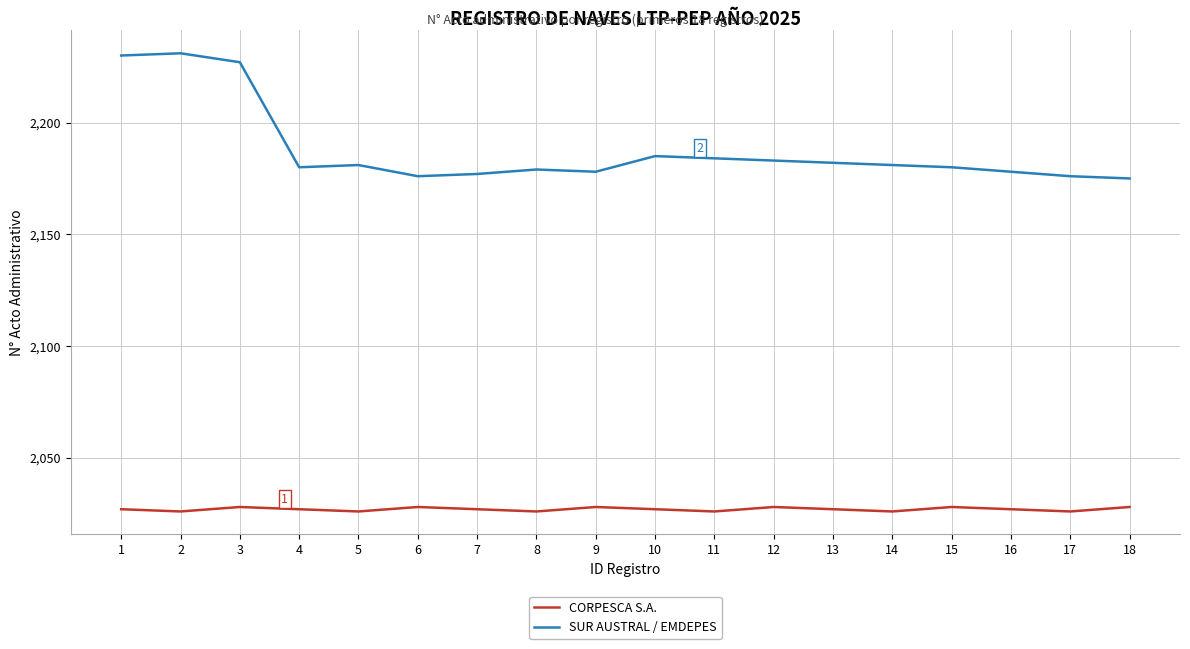

What is the spread (max minus min) of values at 9?

150